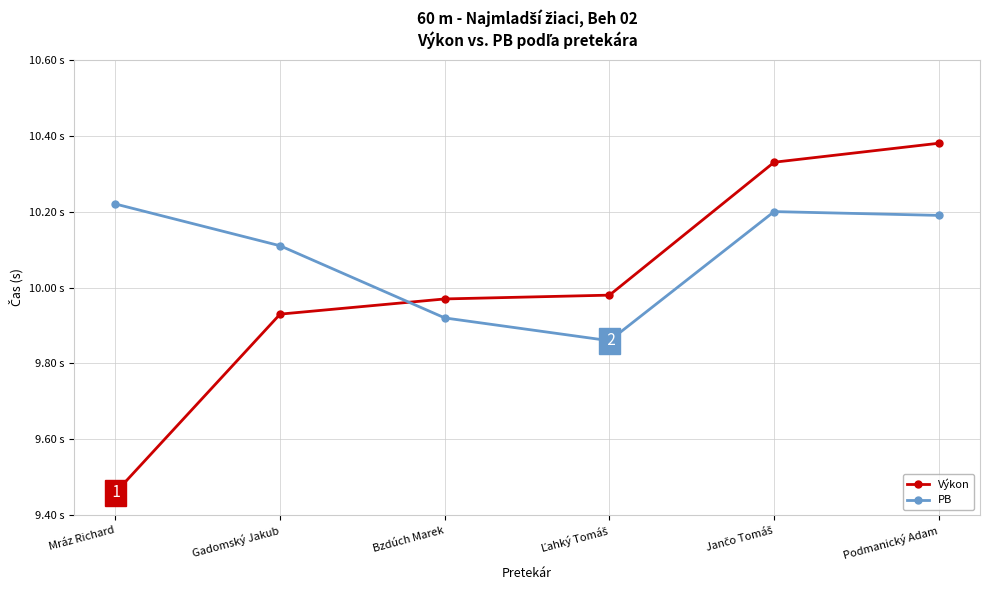

Is this an area chart (filled region under the line)?

No